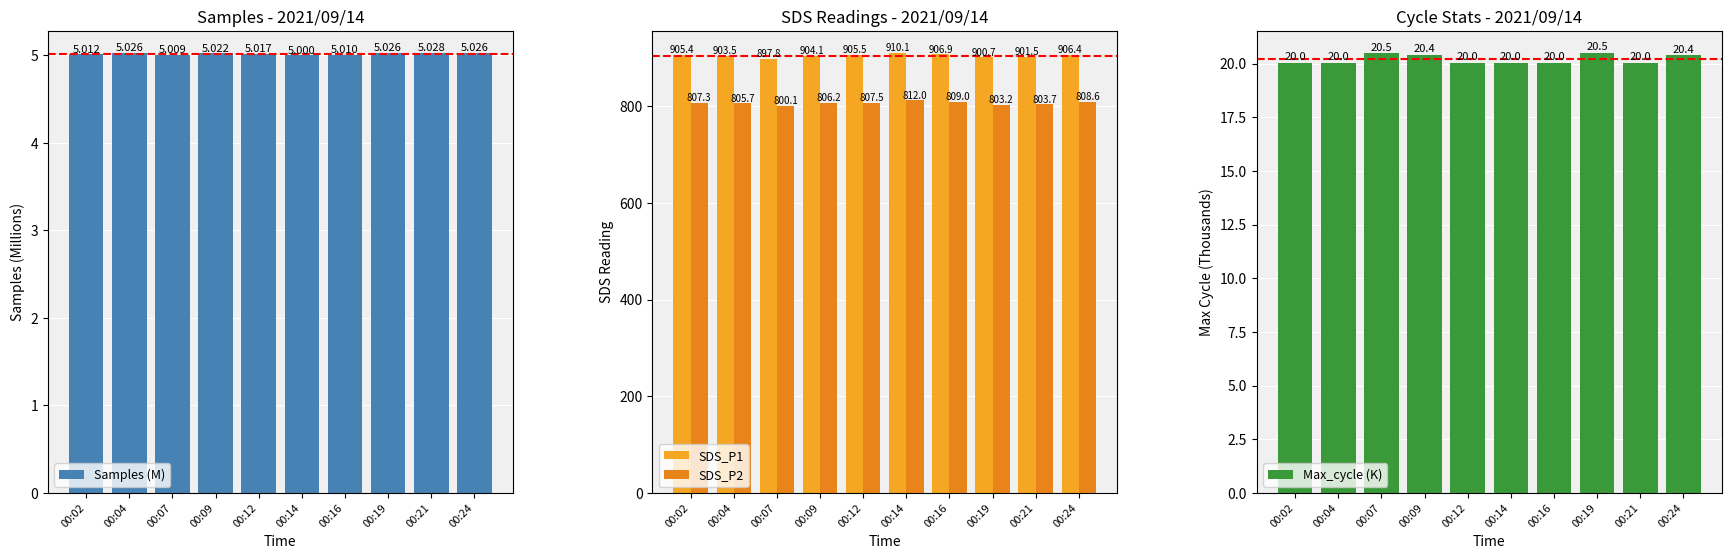

What are all the series names shown in the legend?

Samples (M), SDS_P1, SDS_P2, Max_cycle (K)